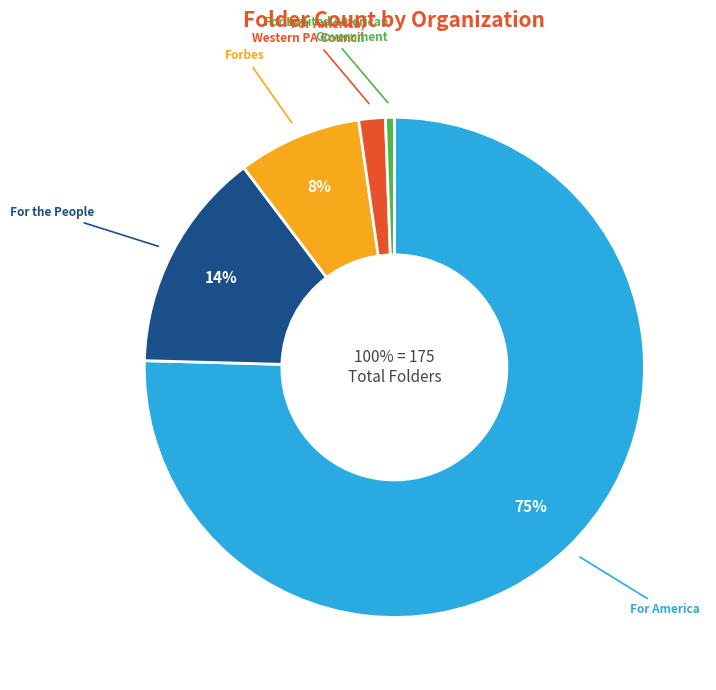

To the nearest percent, what is the difference between the For Limited American Government and Forbes slice percentages?

7%